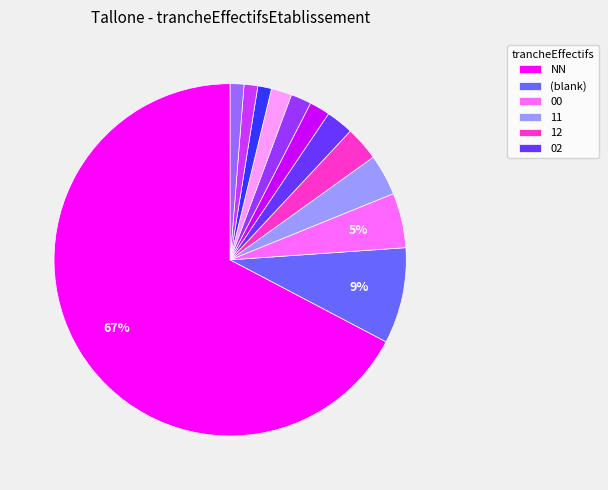

To the nearest percent, what is the difference between the largest and smallest slice percentages?

66%